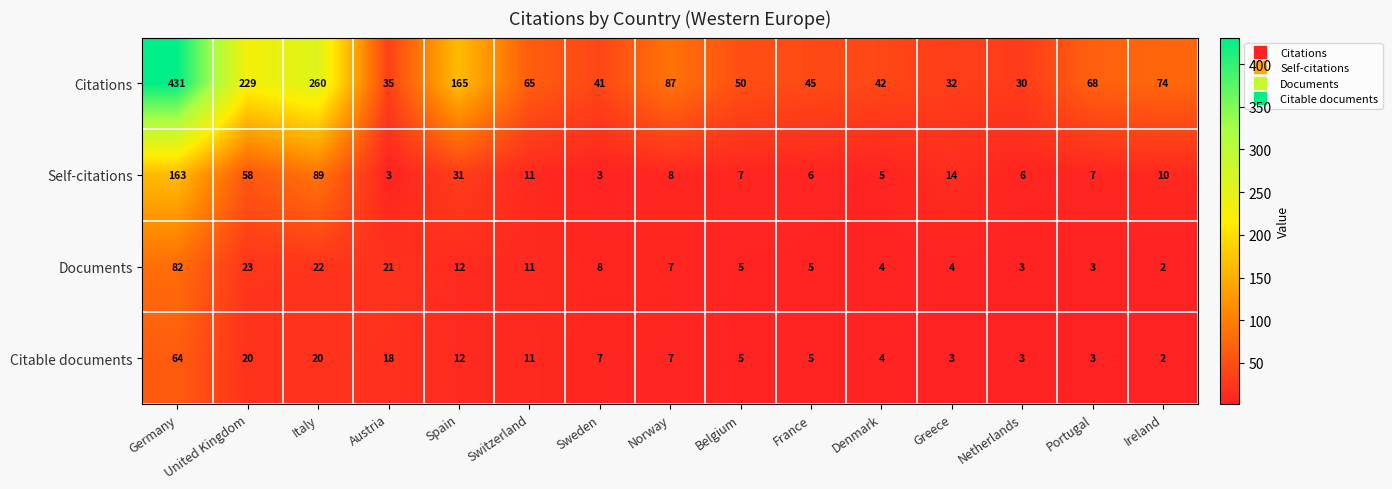

At which category is the sum across all series the highest?

Germany